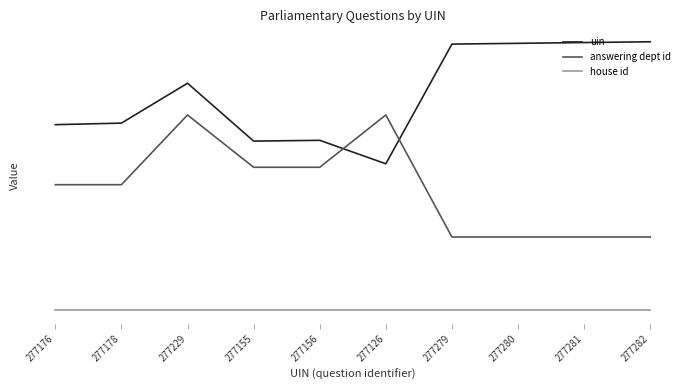

What are all the series names shown in the legend?

uin, answering dept id, house id